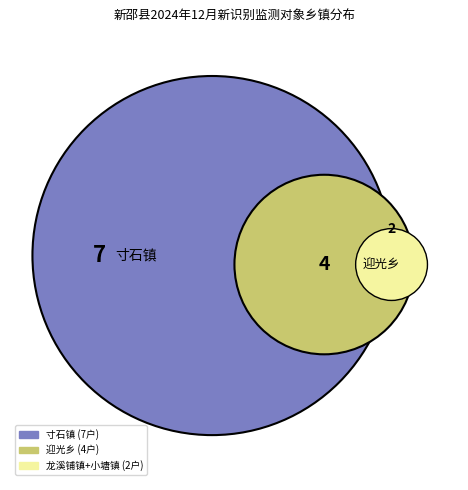

Which category has the smallest portion of the pie?

龙溪铺镇